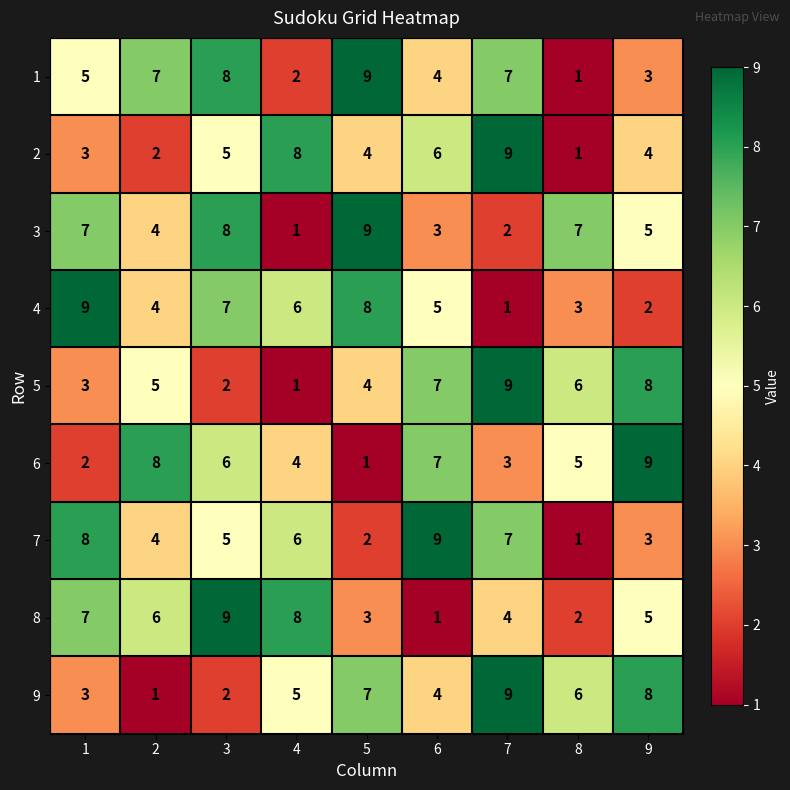

At how many categories does at least one series exceed 6?

9